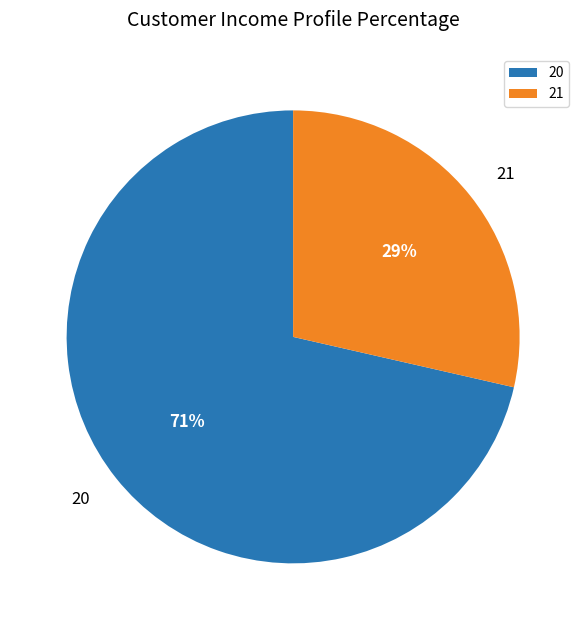

To the nearest percent, what portion does 20 represent?

71%